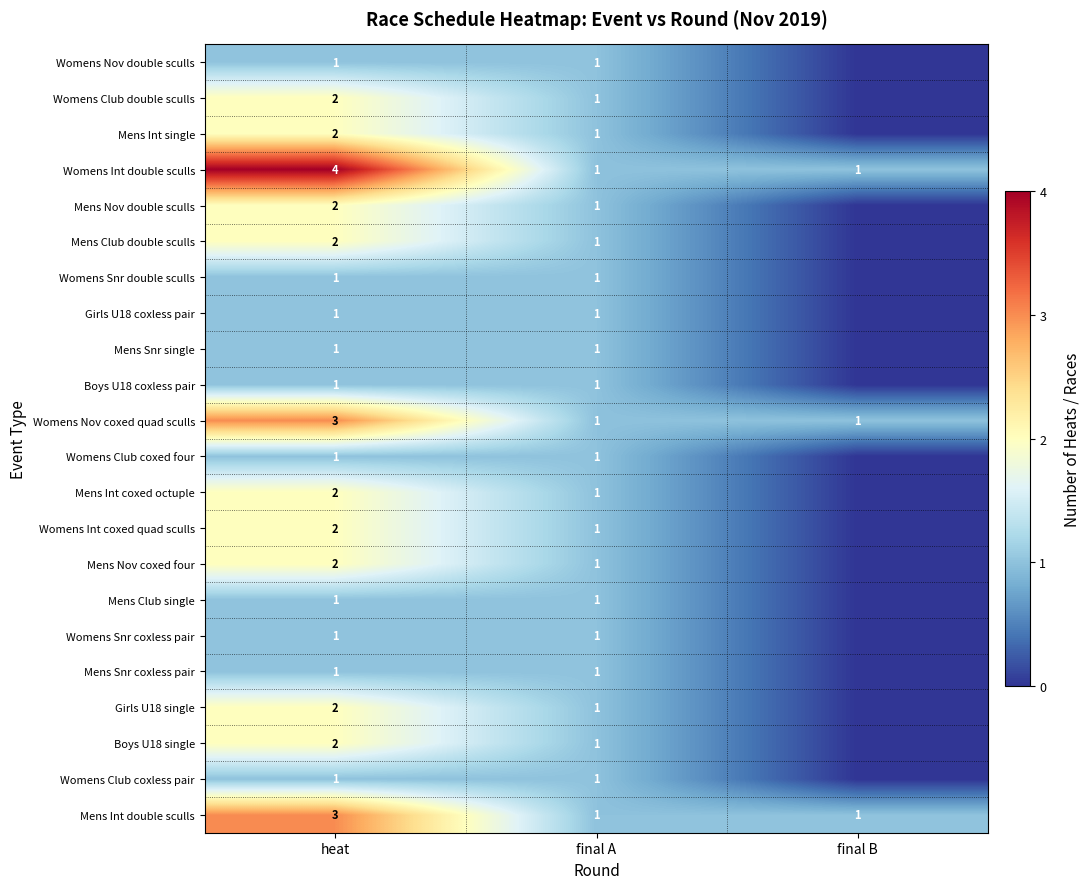

The value of Womens Nov double sculls at final A is 1. True or false?

True